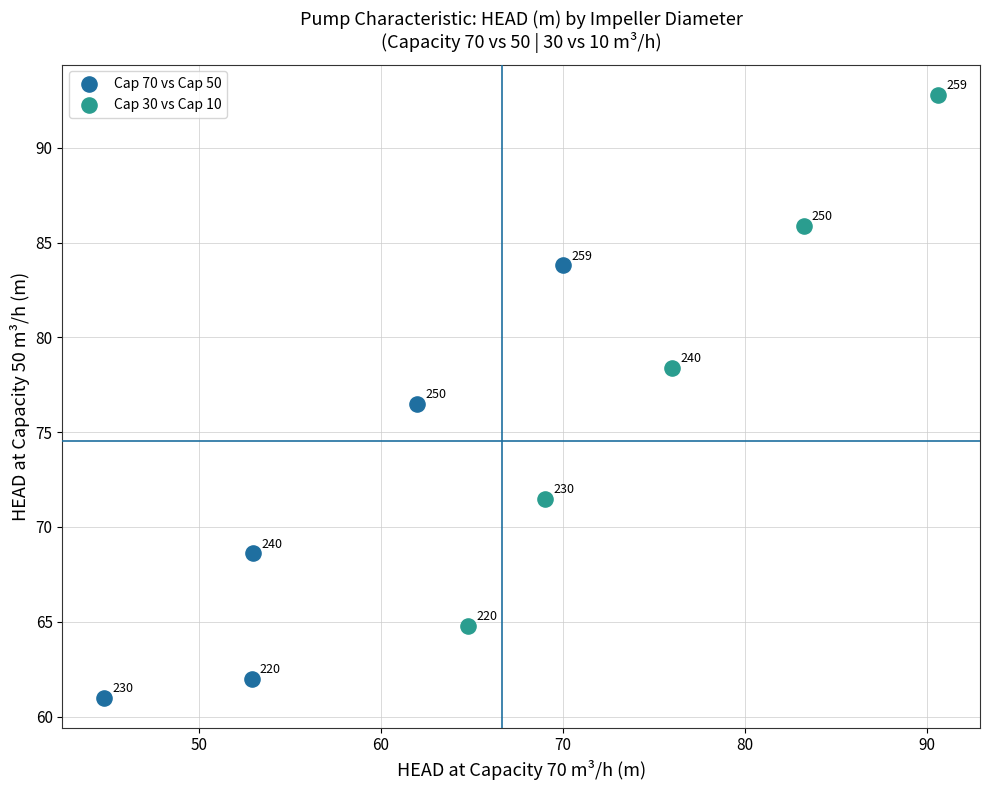

Which series contains the lowest Y value?

Cap 70 vs Cap 50